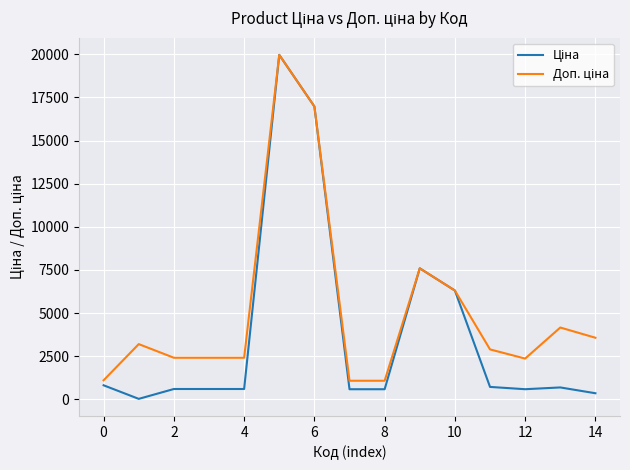

Which series has the largest total across all categories?

Доп. ціна